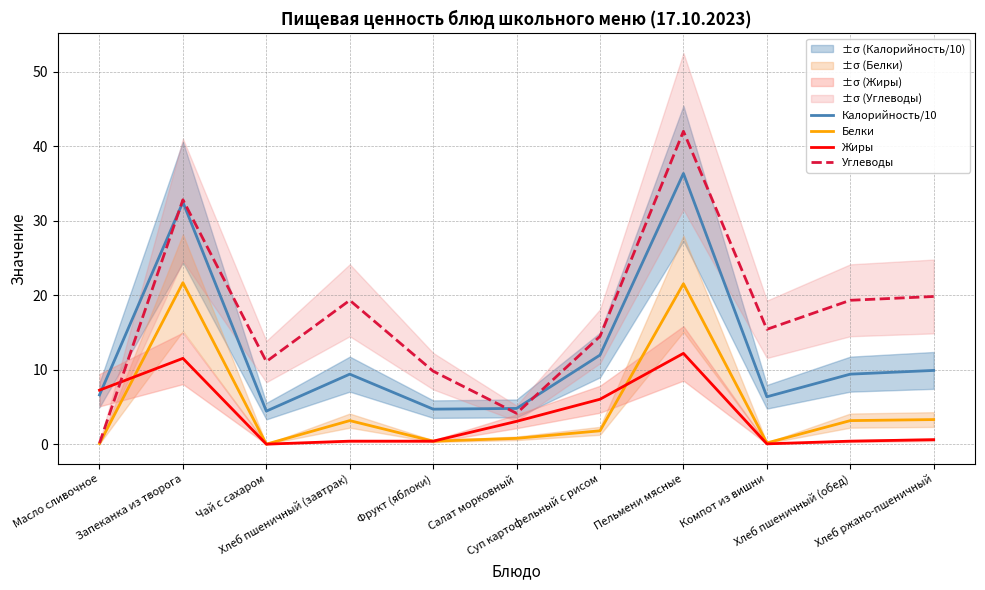

How many interior local peaks does the Калорийность/10 series have?

3